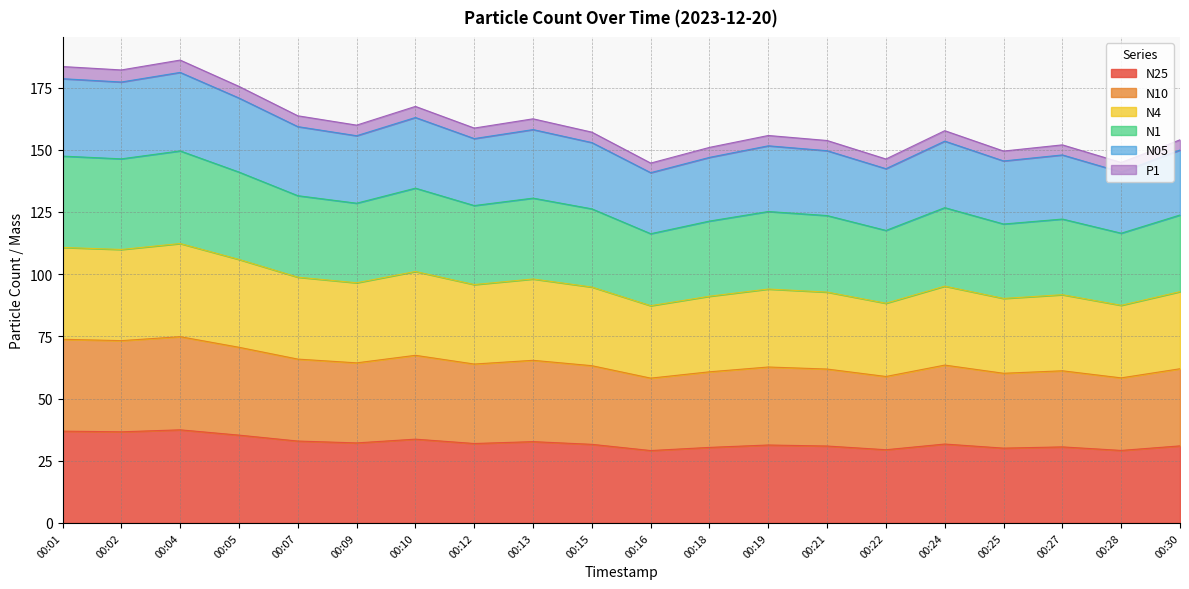

Count the number of data series in this chart.

6